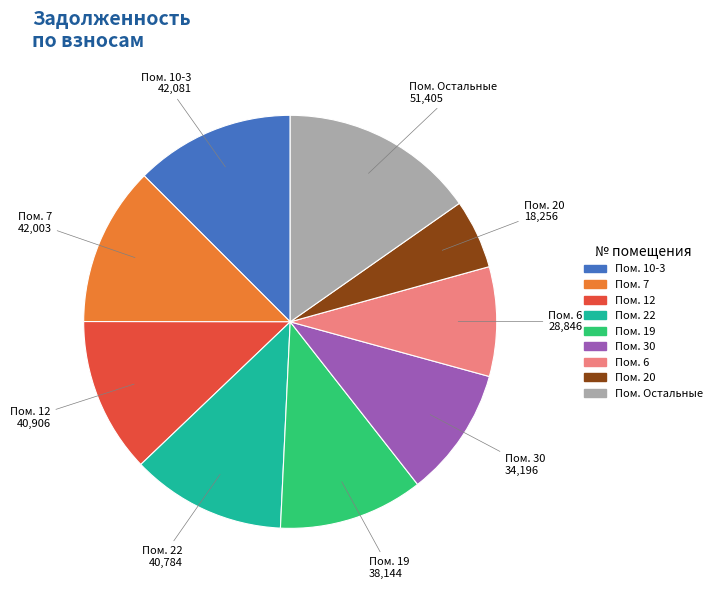

Is there any slice that represents more than half of the pie?

No